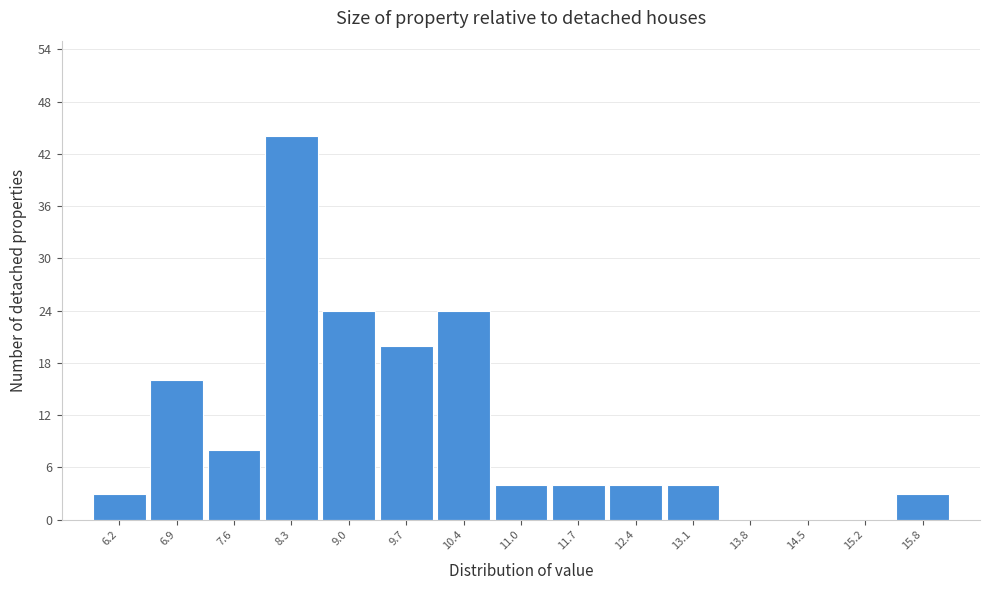

Reading right to left, extract all data points from this chart.

15.8=3	15.2=0	14.5=0	13.8=0	13.1=4	12.4=4	11.7=4	11.0=4	10.4=24	9.7=20	9.0=24	8.3=44	7.6=8	6.9=16	6.2=3